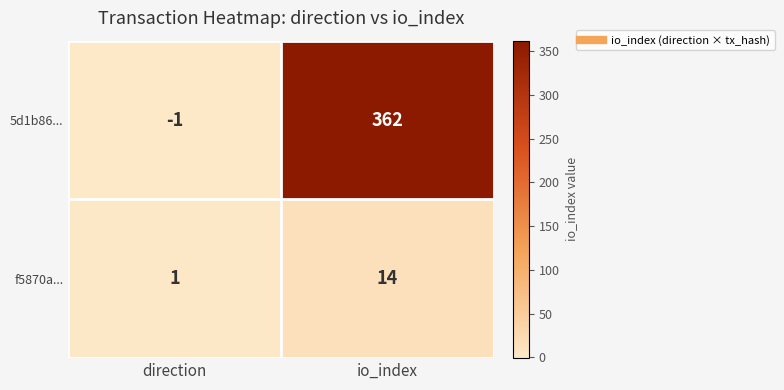

What is the total value across all series at io_index?

376